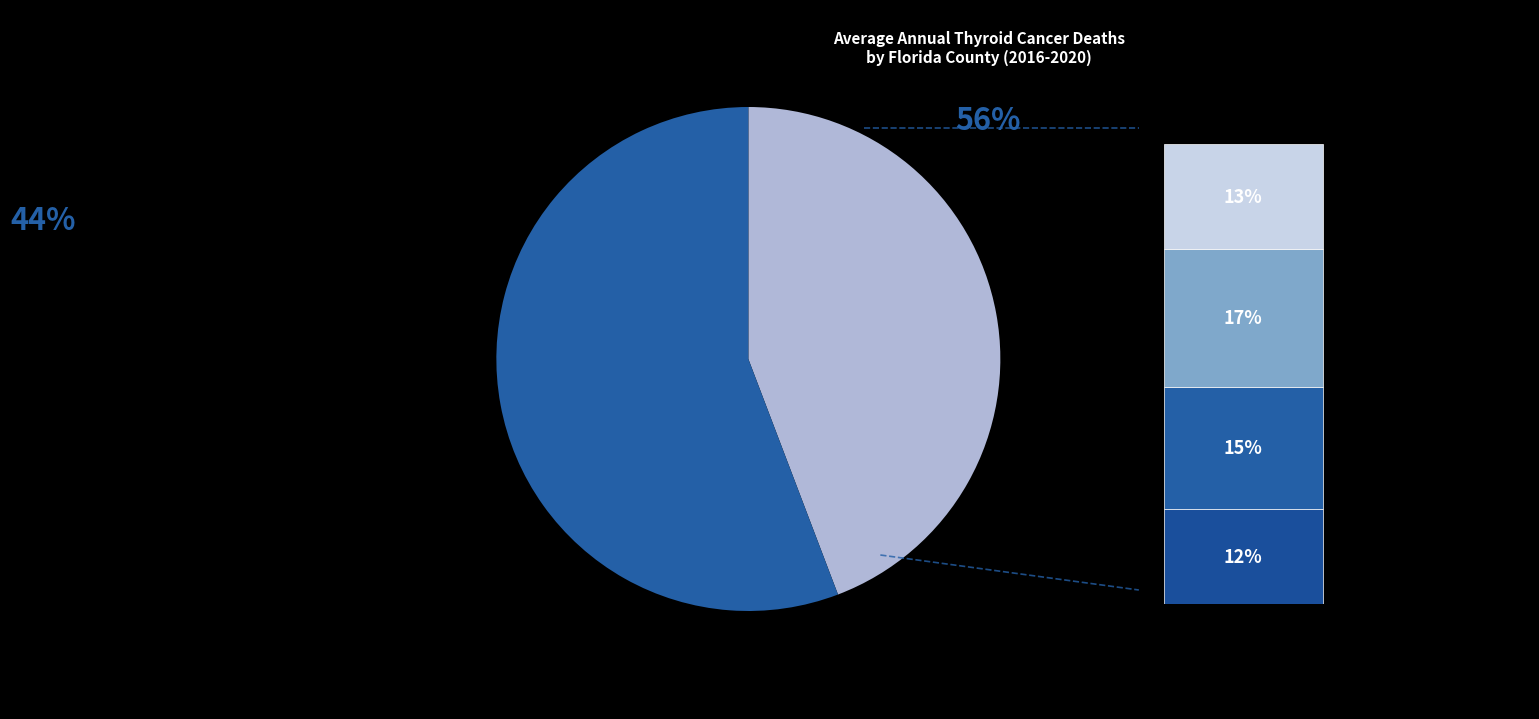

To the nearest percent, what portion does Palm Beach County represent?

13%